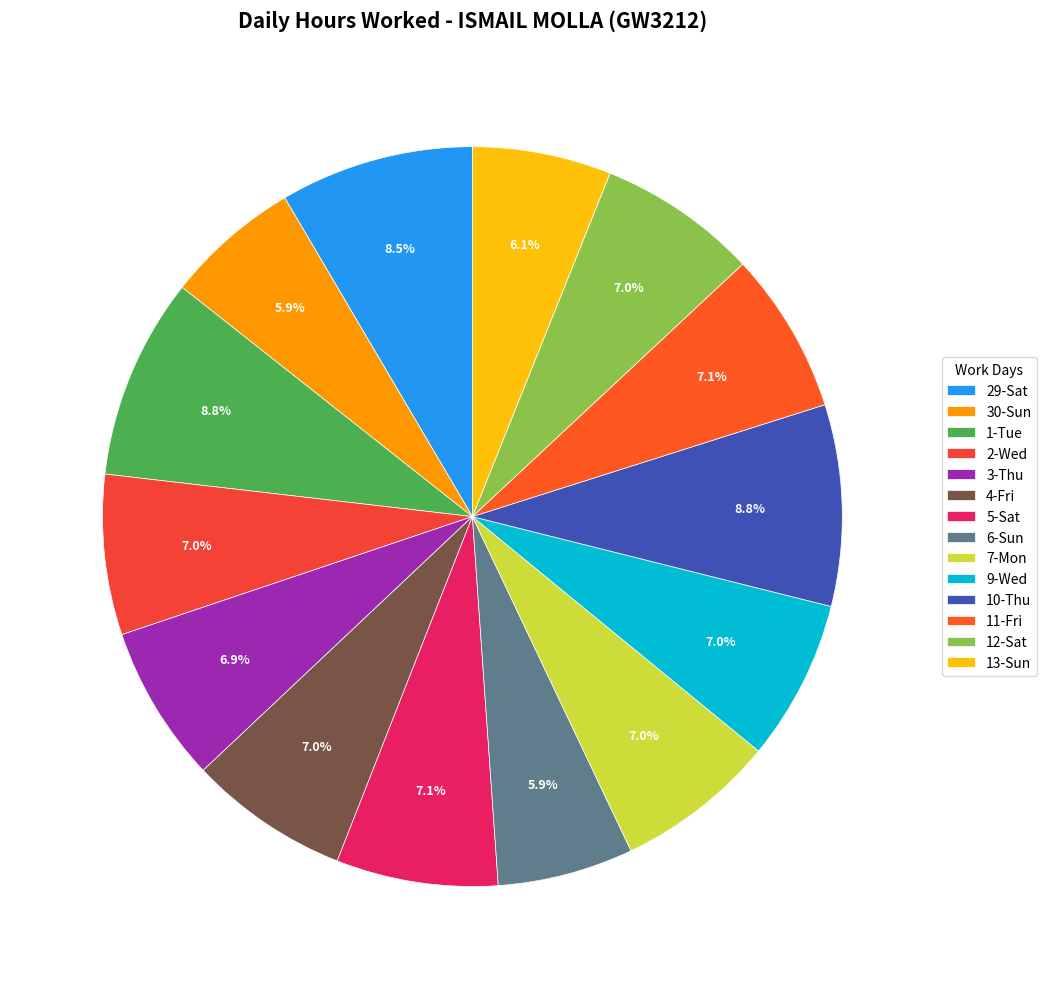

What is the largest slice in the pie chart?

1-Tue